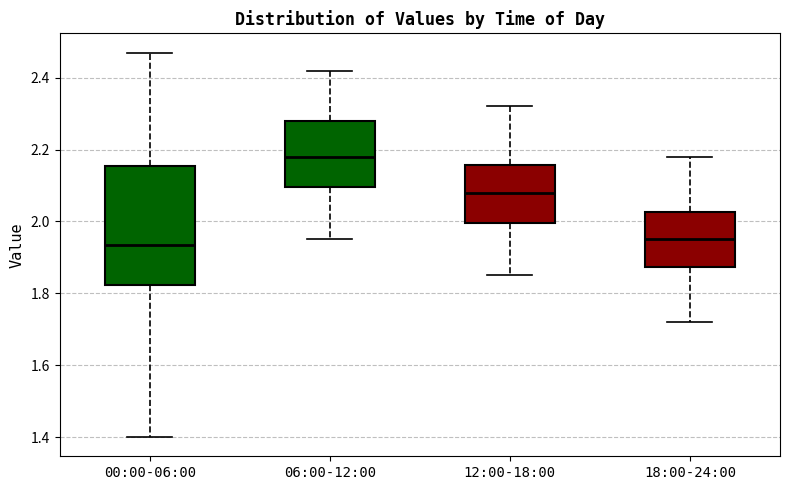

Which box is the tallest, from its lower edge to its upper edge?

00:00-06:00